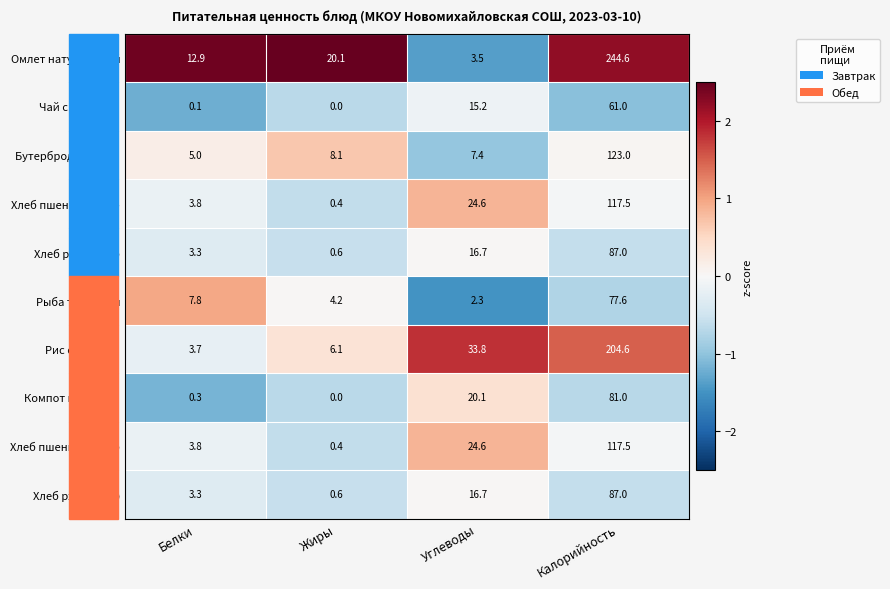

Which category has the lowest value across all series?

Жиры